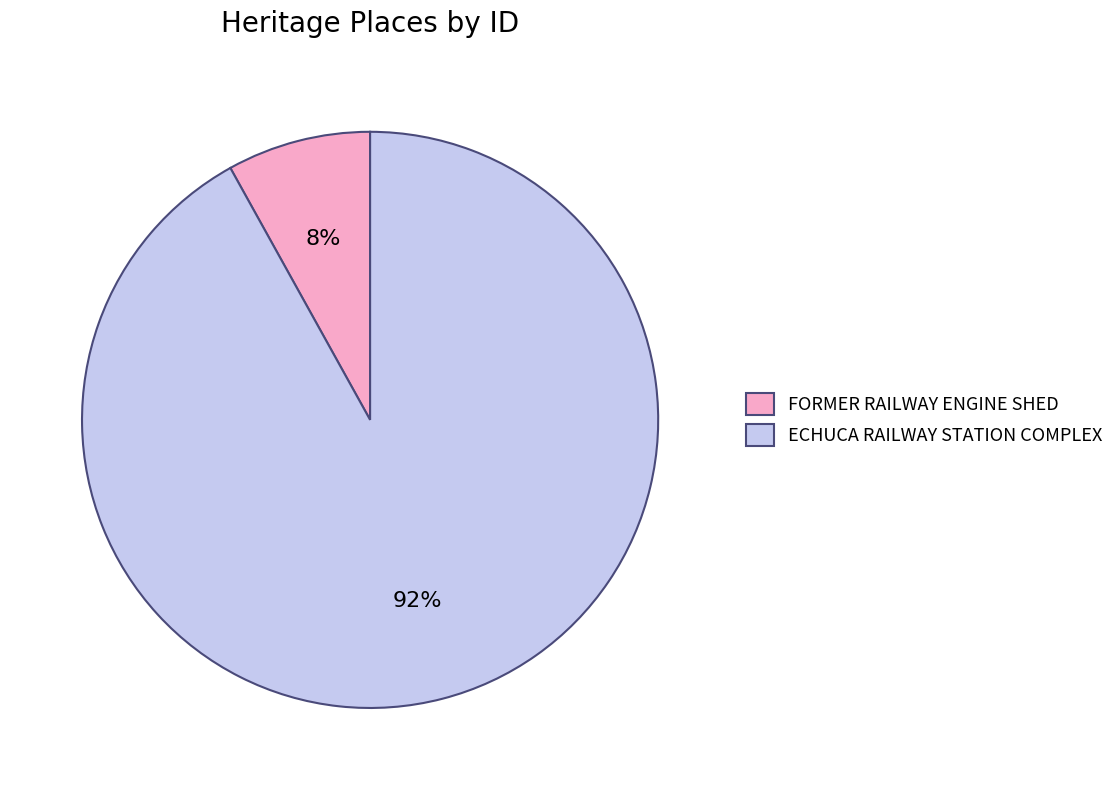

To the nearest percent, what portion does FORMER RAILWAY ENGINE SHED represent?

8%